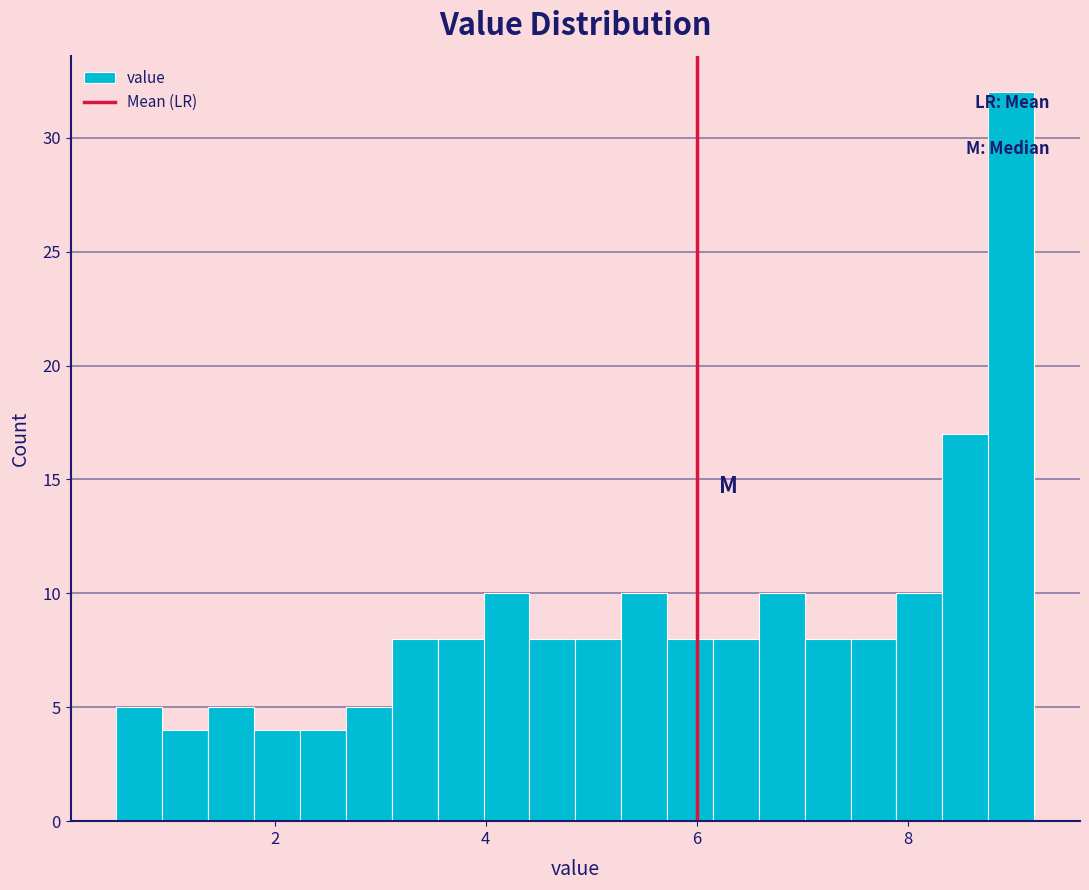

Read against the x-axis, roughly where is the centre of the tallest bar?

9.0